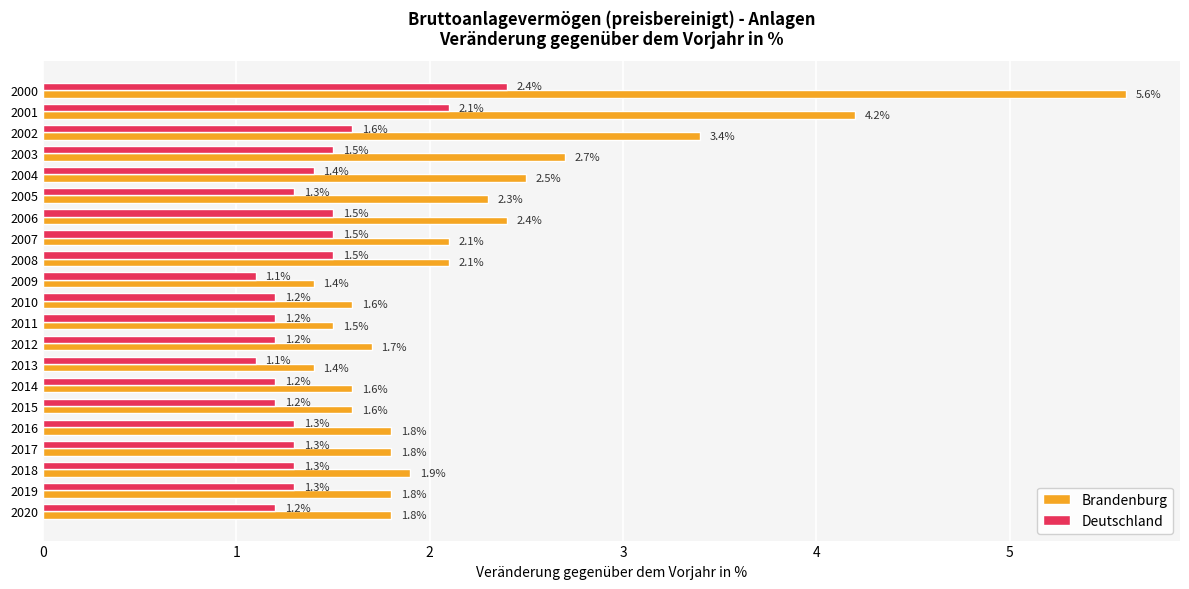

True or false: Deutschland has a value of 1.3 at 2017.

True